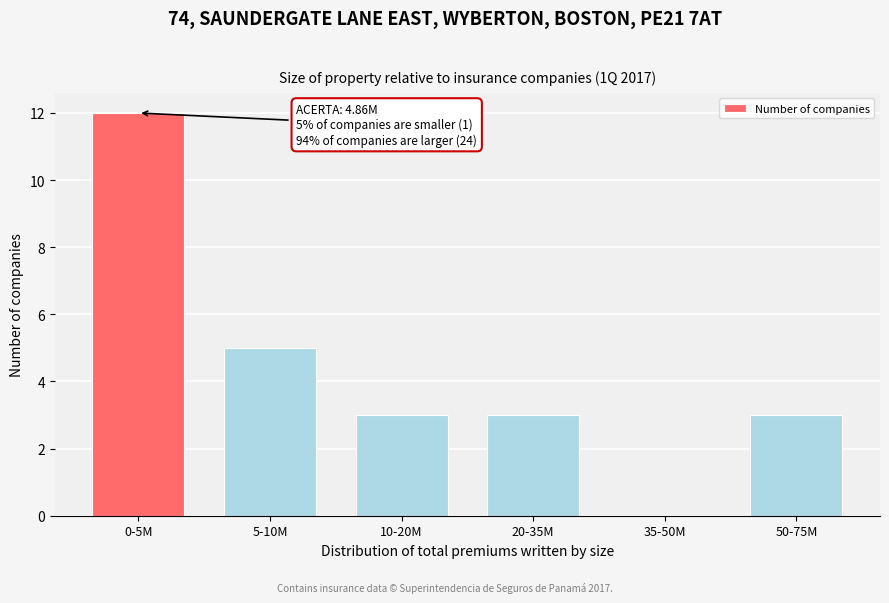

Reading left to right, transcribe all the data shown in this chart.

0-5M=12	5-10M=5	10-20M=3	20-35M=3	35-50M=0	50-75M=3